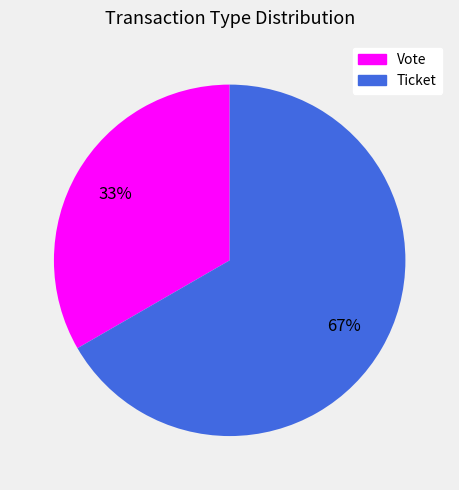

Do Vote and Ticket together represent more than half of the pie?

Yes